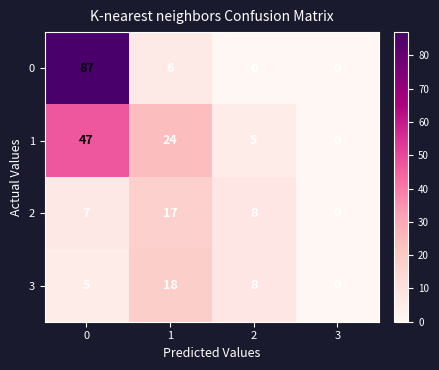

At how many categories does at least one series exceed 71?

1